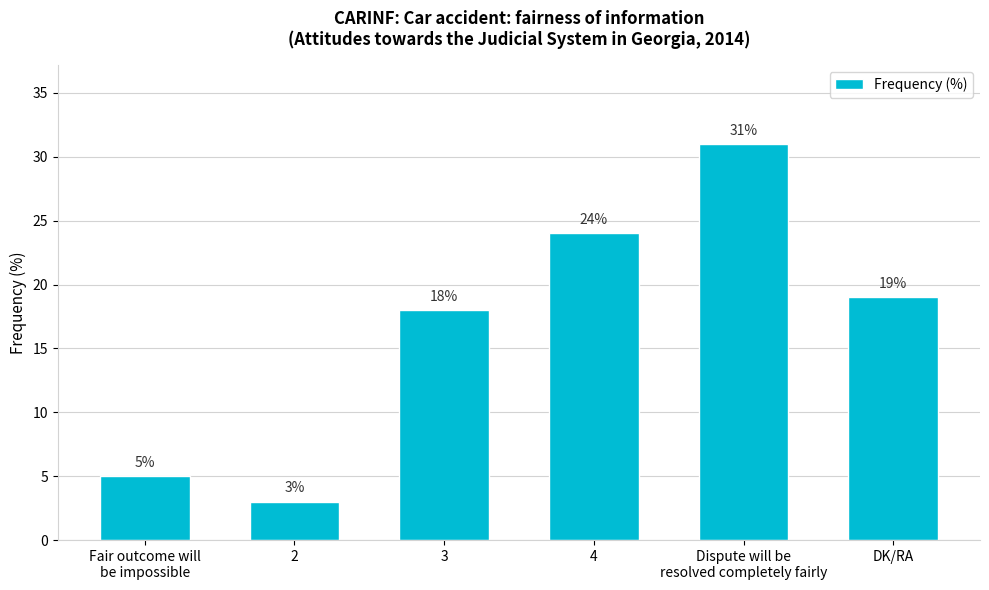

The chart shows a value of 18 at 3. True or false?

True